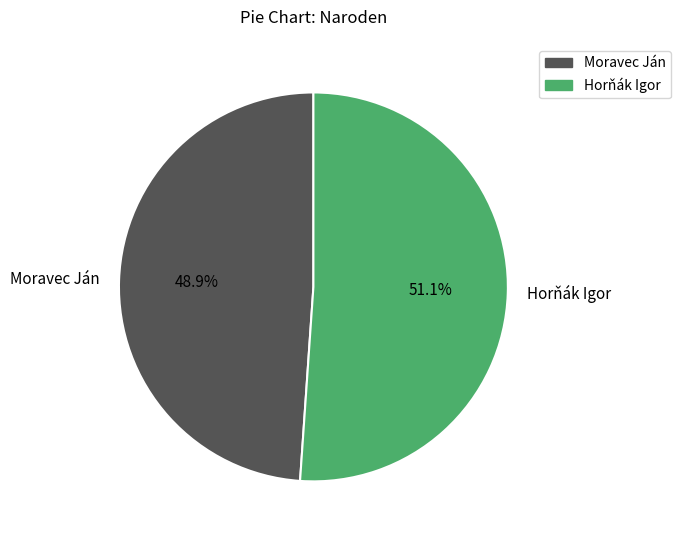

What is the ratio of the value at Horňák Igor to the value at Moravec Ján?

1.0